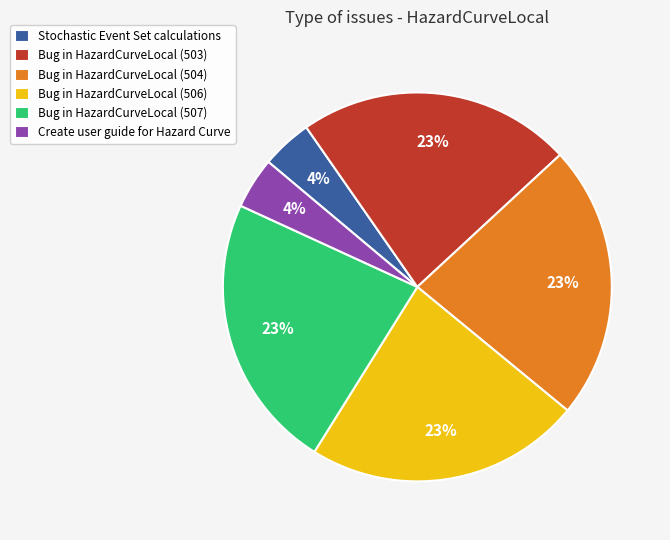

Is there a majority slice in this chart?

No